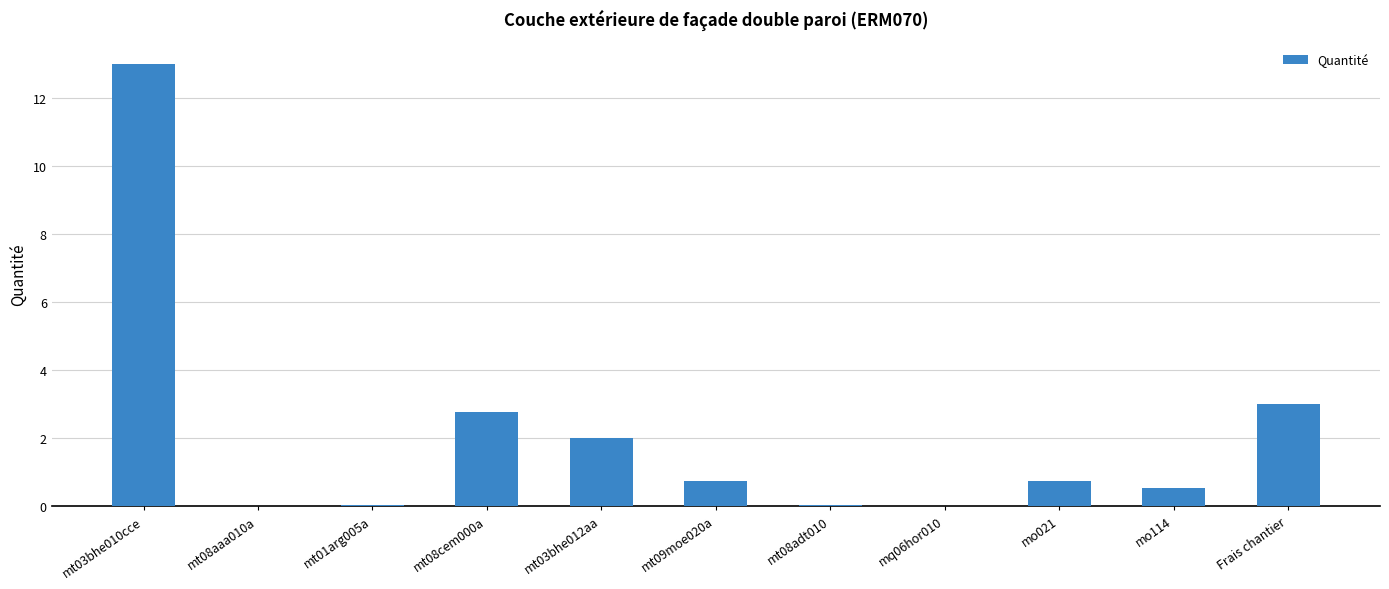

What is the greatest value displayed?

13.0